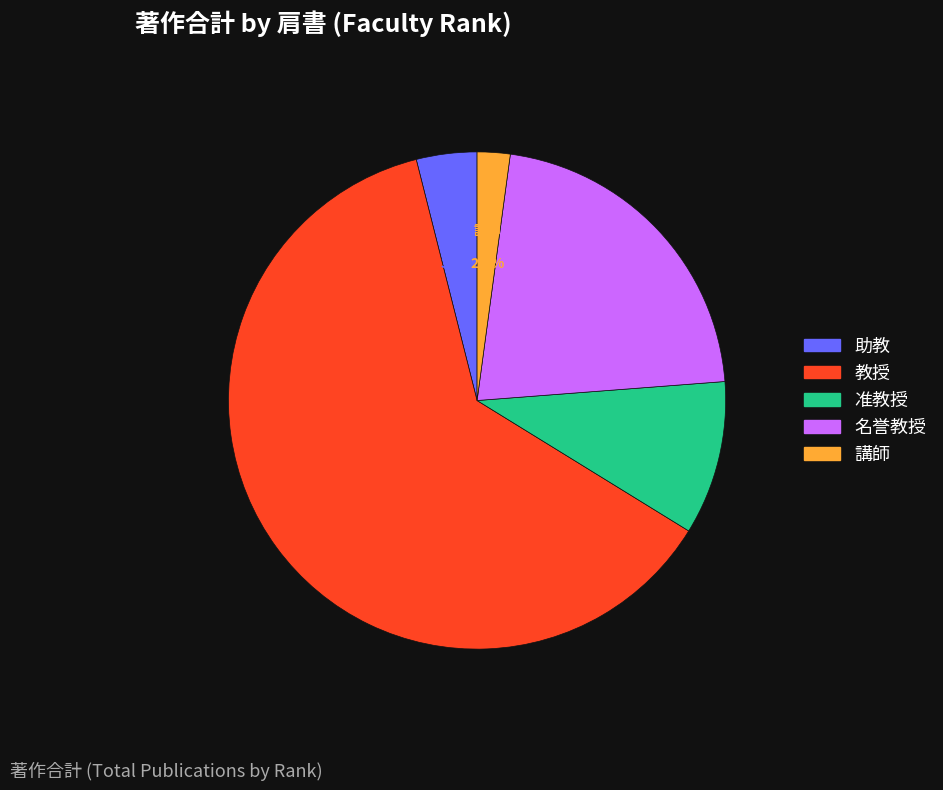

Between 助教 and 名誉教授, which is larger?

名誉教授